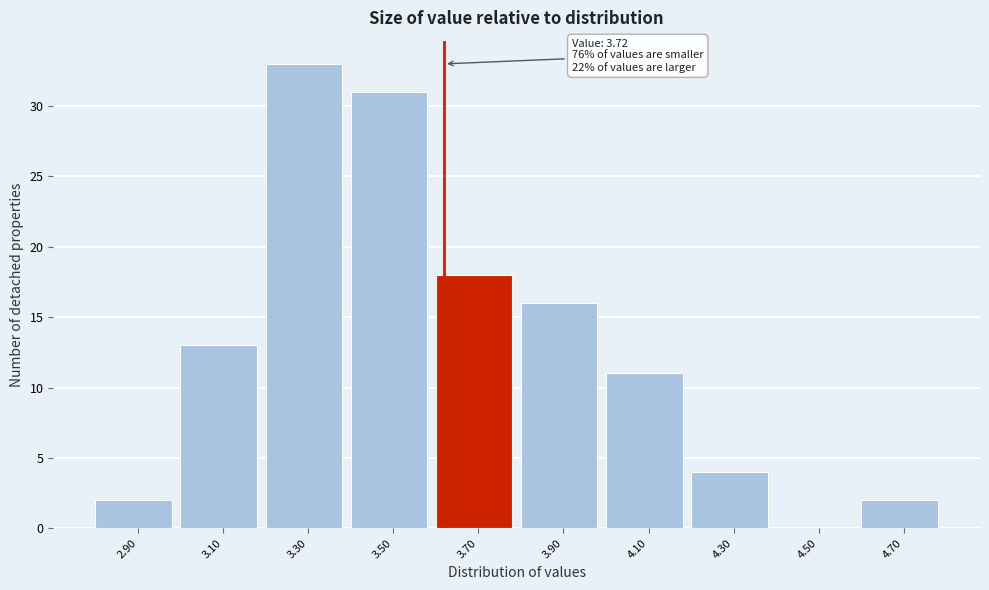

Reading right to left, list all the values displayed in this chart.

4.70=2	4.50=0	4.30=4	4.10=11	3.90=16	3.70=18	3.50=31	3.30=33	3.10=13	2.90=2